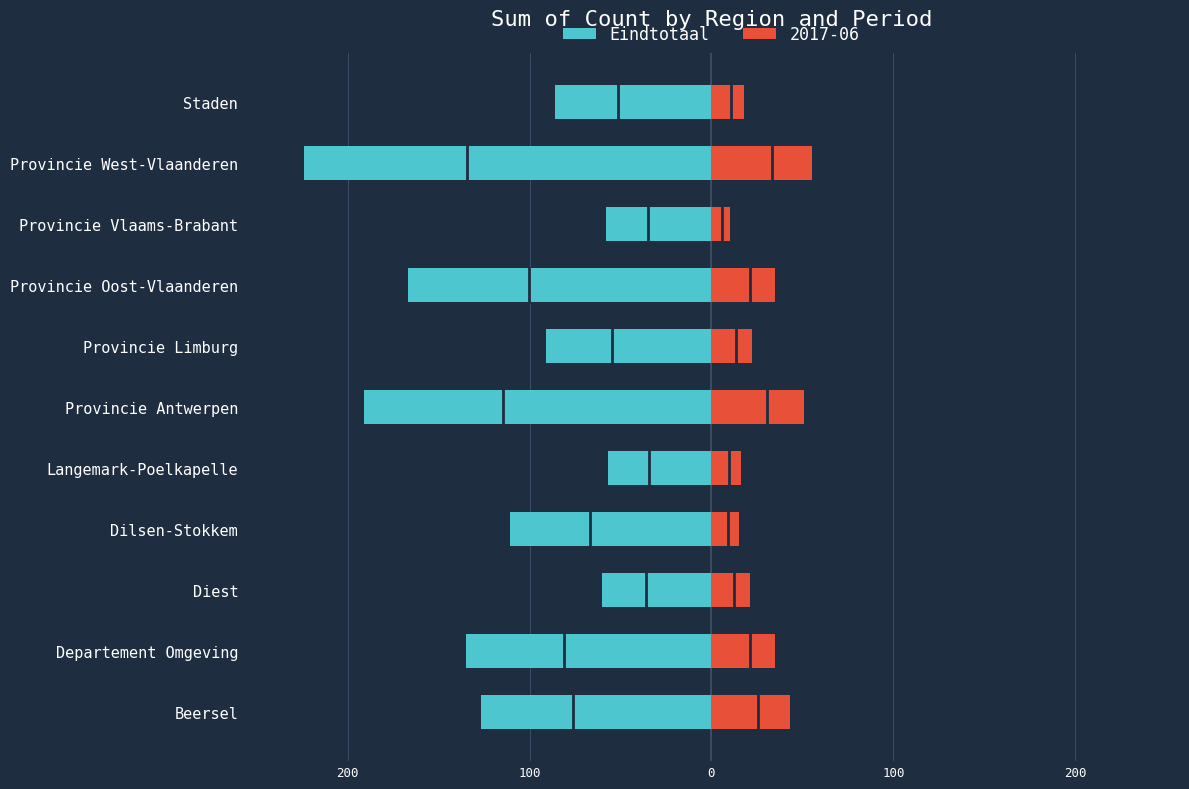

The chart shows a value of -47 at Provincie Oost-Vlaanderen. True or false?

False